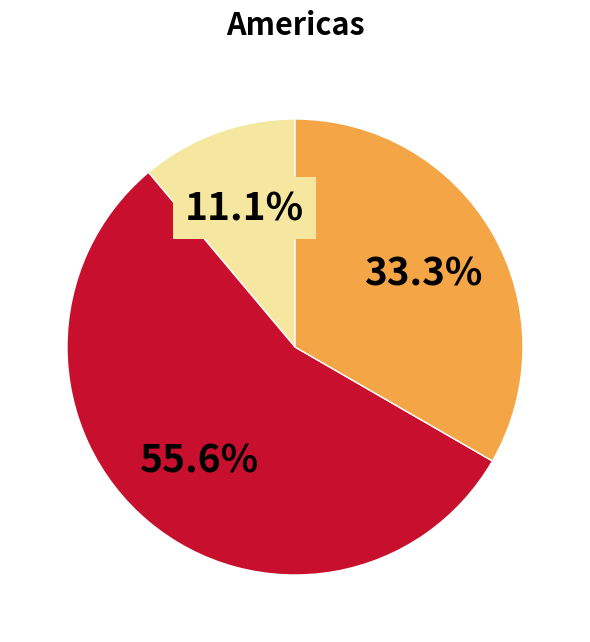

Is there a majority slice in this chart?

Yes